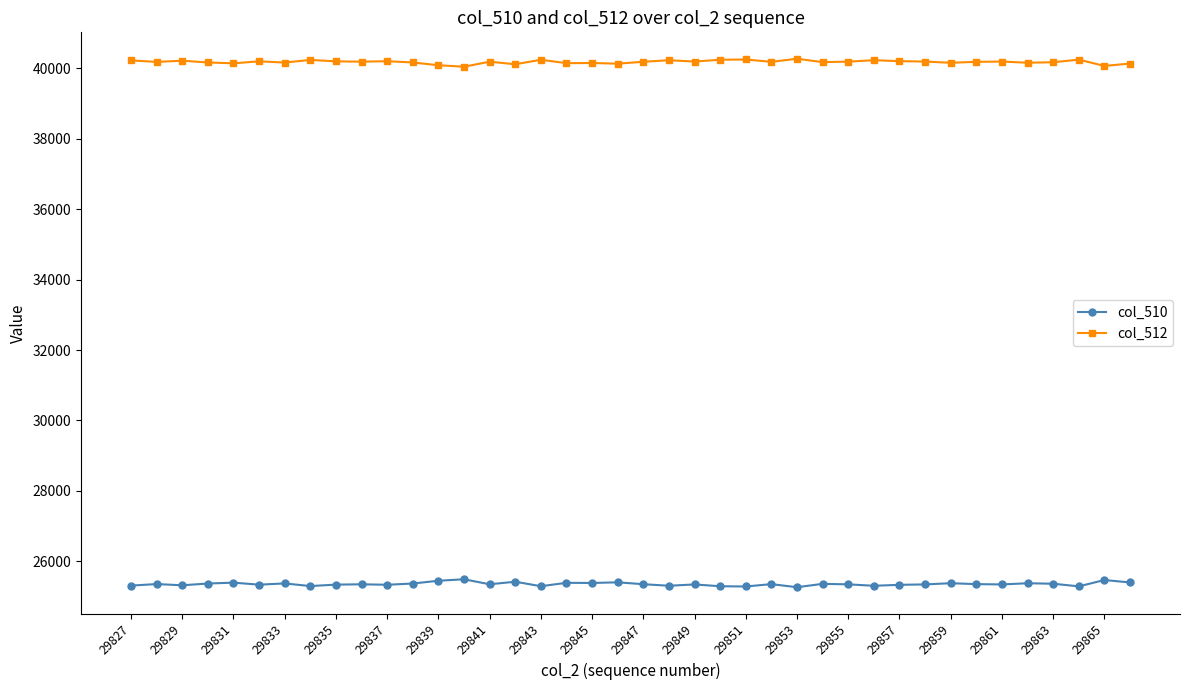

What is the maximum value shown in the chart?

40272